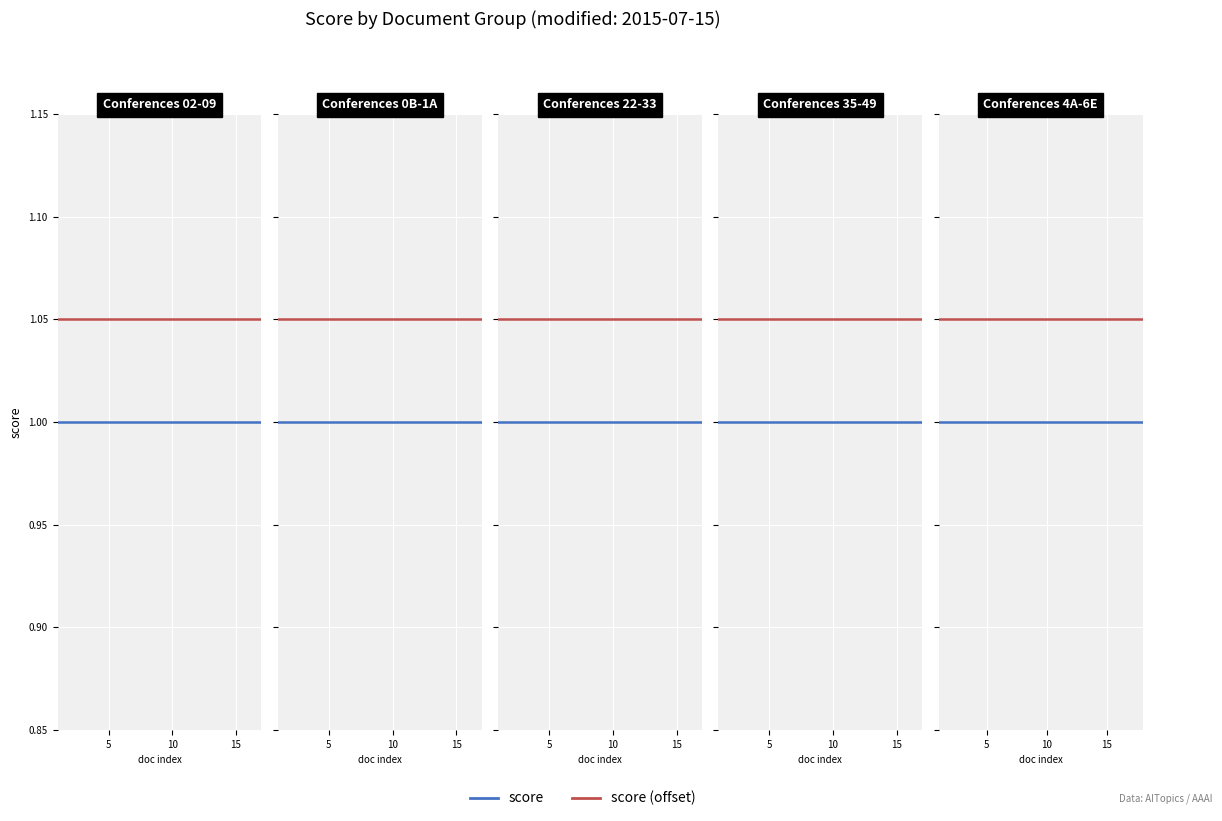

What is the highest value of the score (offset) series?

1.1